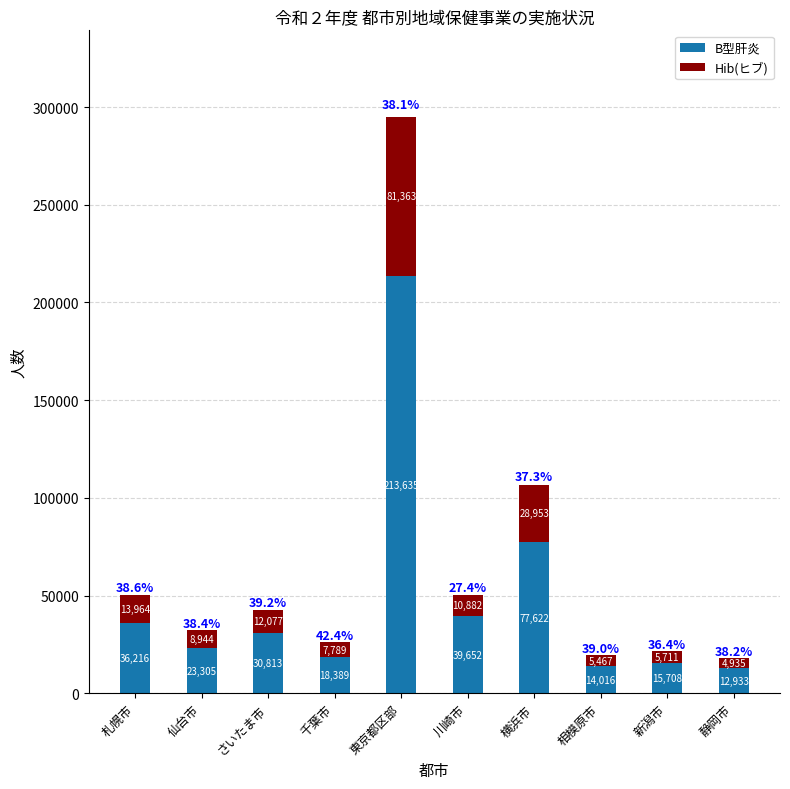

True or false: B型肝炎 has a value of 23305 at 仙台市.

True